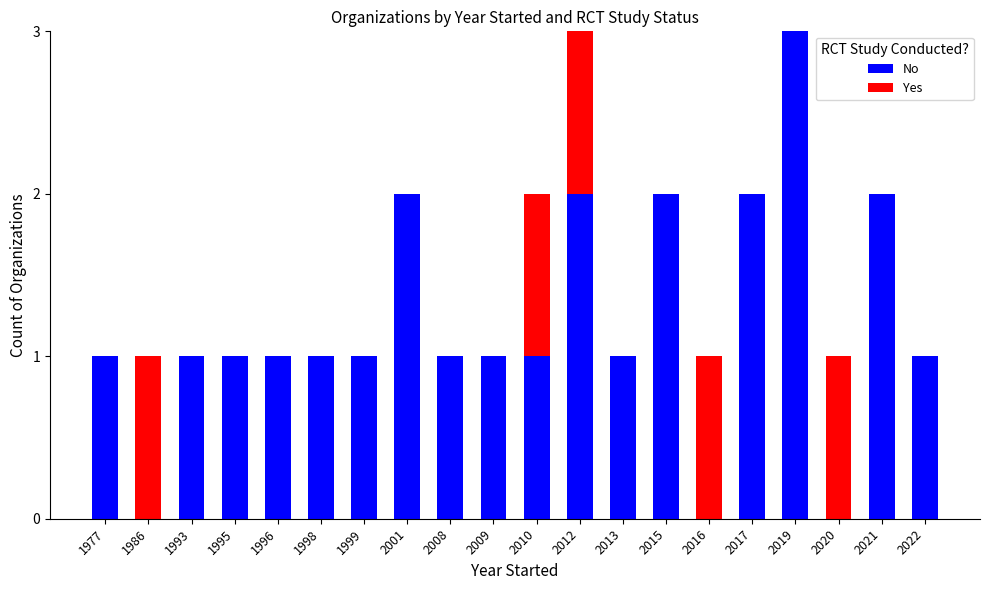

Which category has the highest value in the No series?

2019